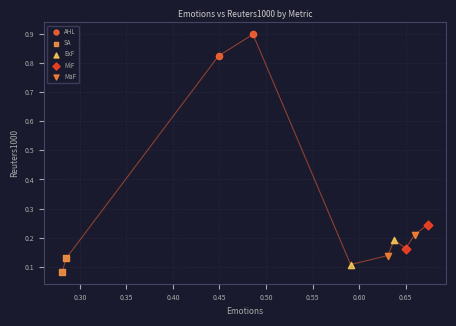

Which series reaches the minimum Y coordinate?

SA